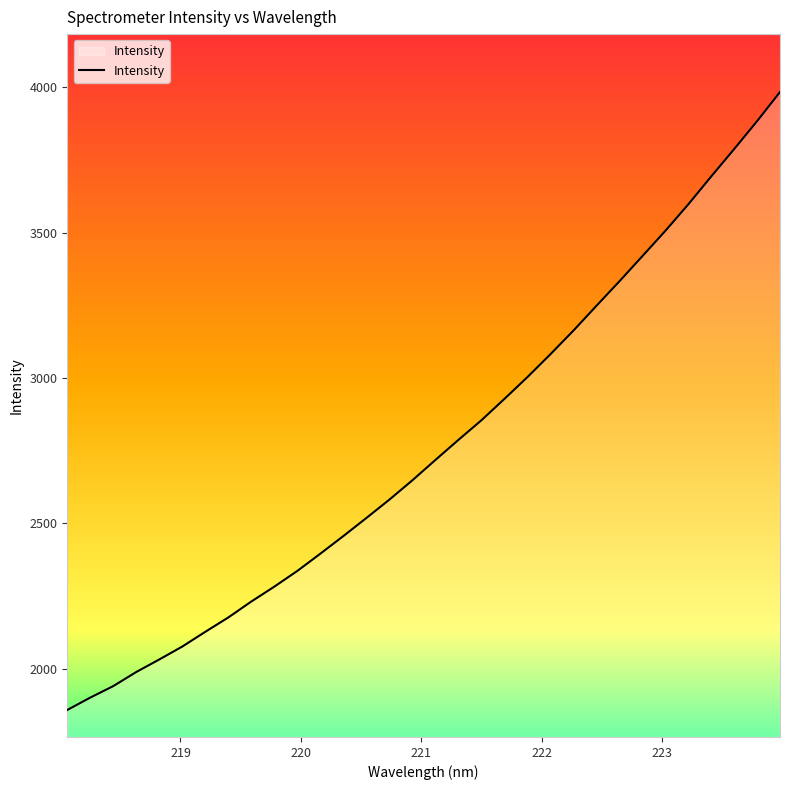

What is the maximum value shown in the chart?

3983.6